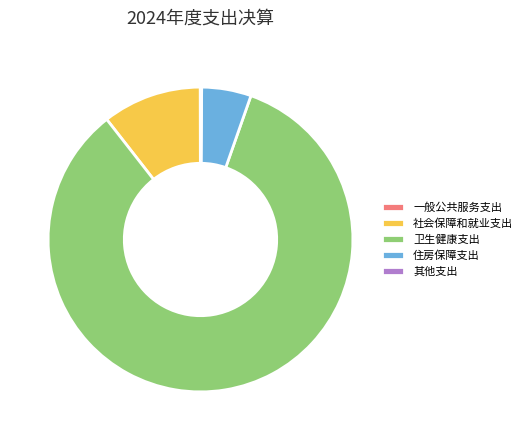

The 社会保障和就业支出 slice represents 11% of the pie. True or false?

True